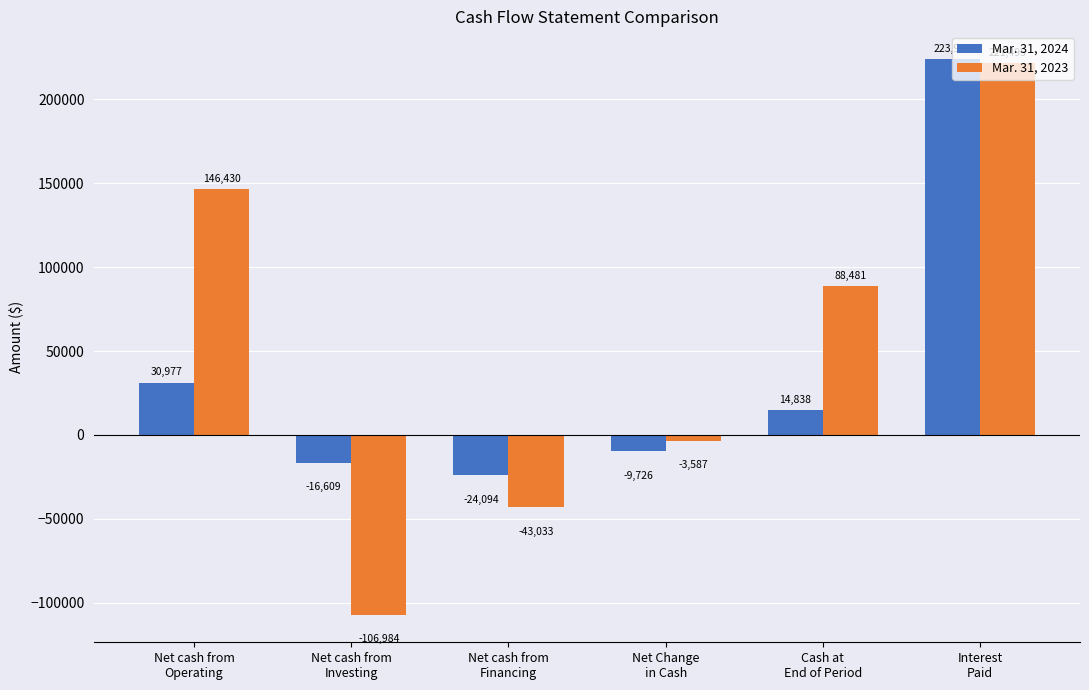

How many positive values does the Mar. 31, 2024 series have?

3